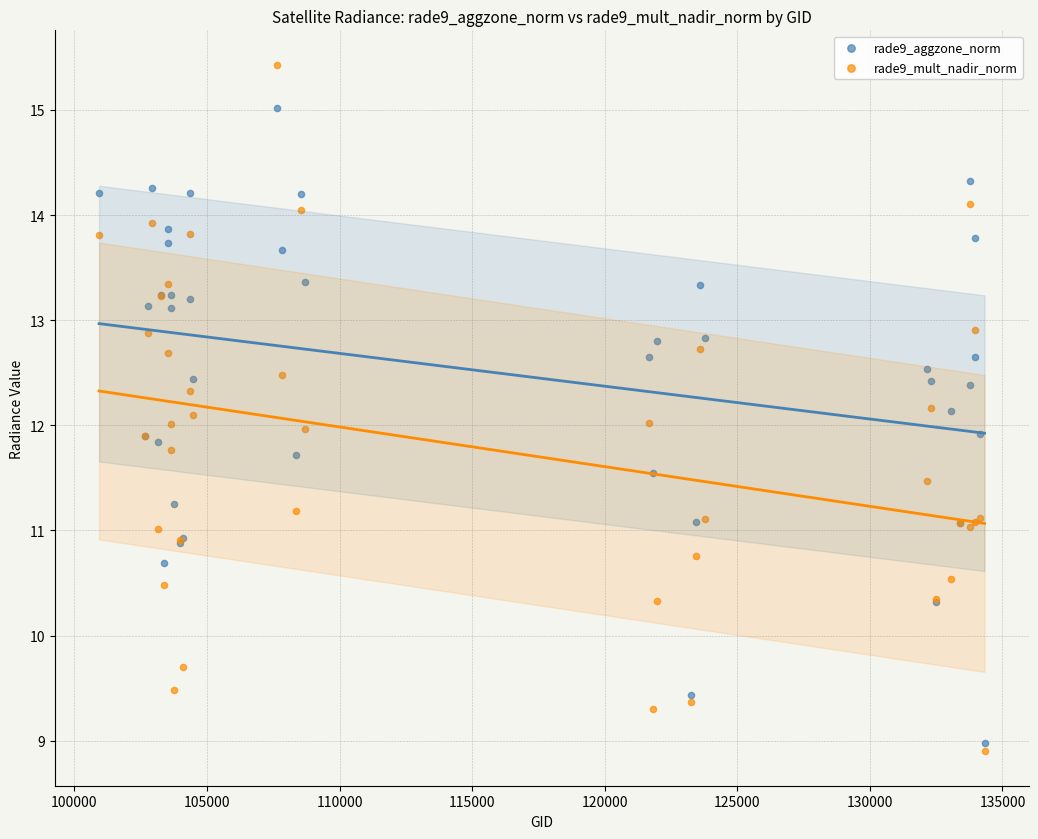

What is the X range (max minus min) for the scatter plot?

33392.0